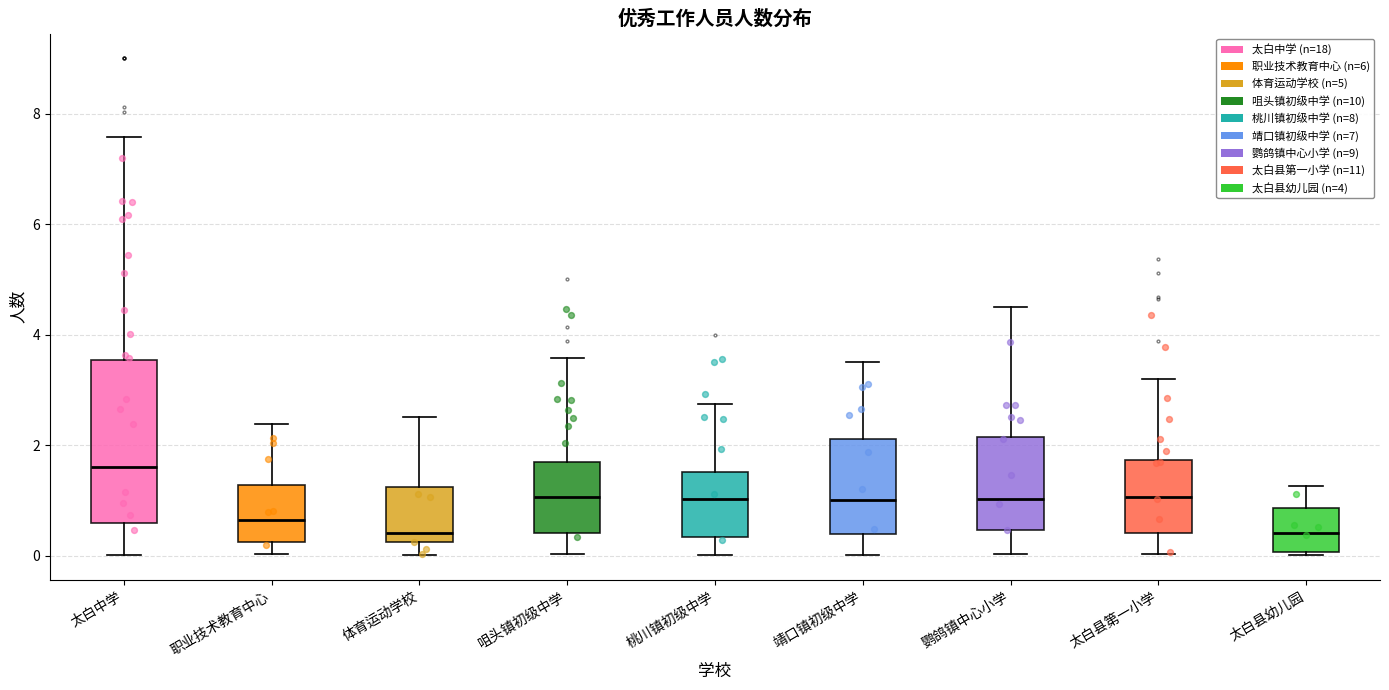

Which box is the tallest, from its lower edge to its upper edge?

太白中学